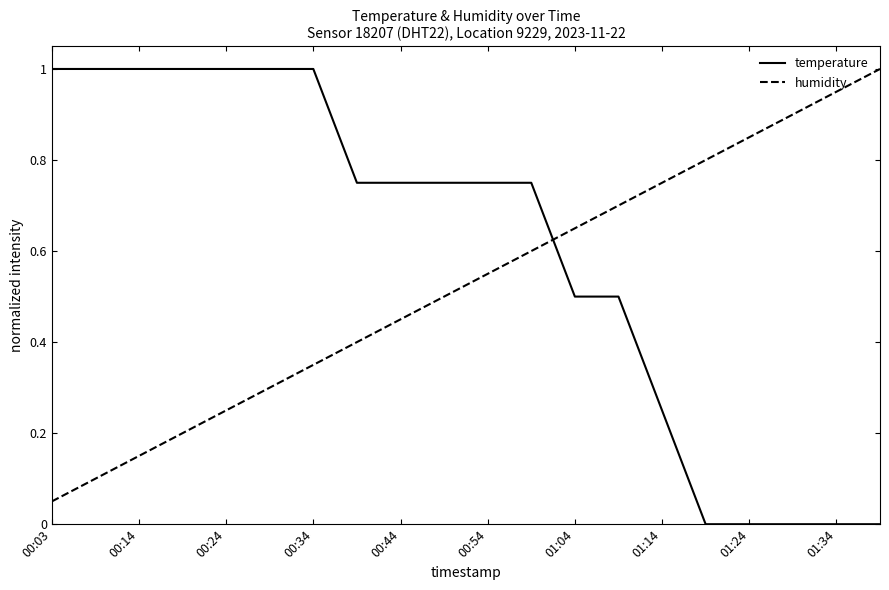

Which series has the largest total across all categories?

temperature